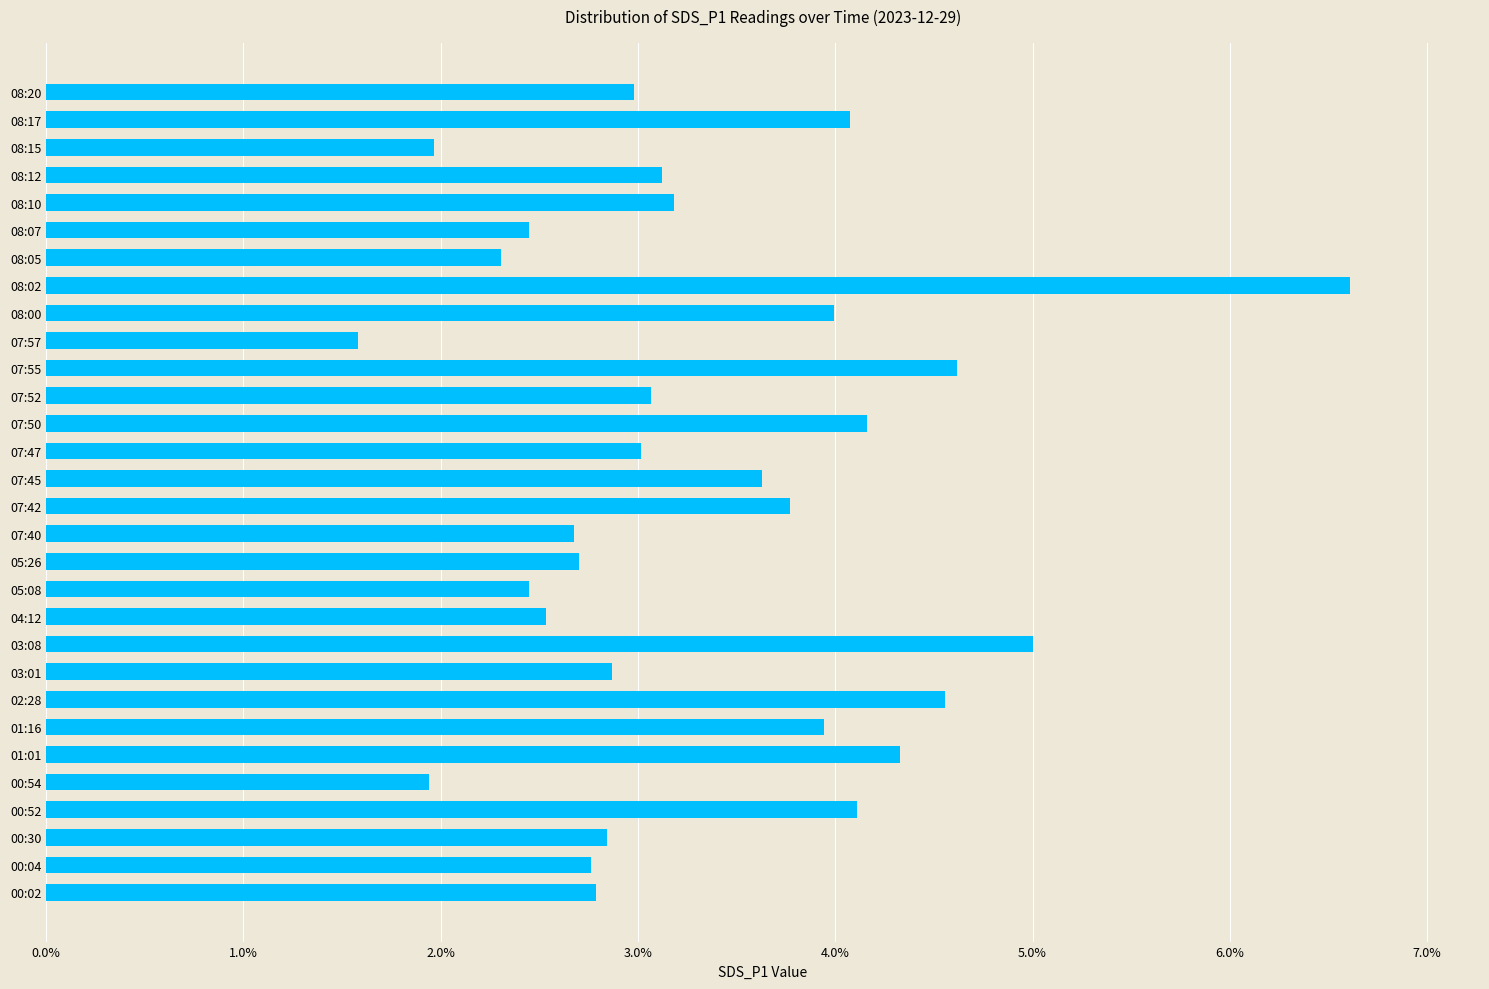

Does the chart contain any negative values?

No